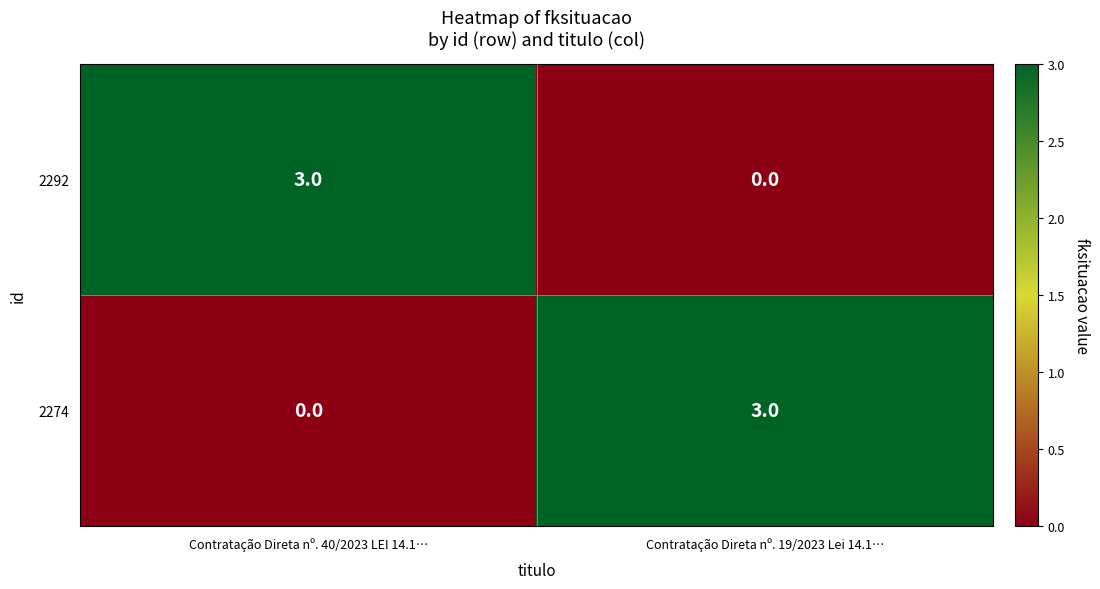

What is the difference between the highest and lowest values at Contratação Direta nº. 19/2023 Lei 14.1…?

3